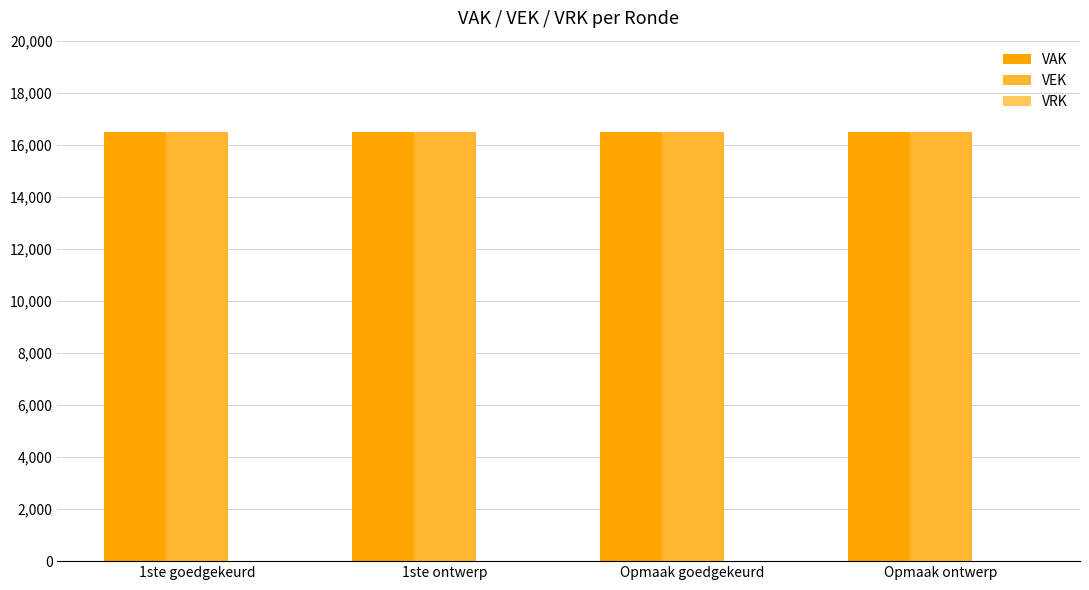

Rank the series by their maximum value, from highest to lowest.

VAK, VEK, VRK